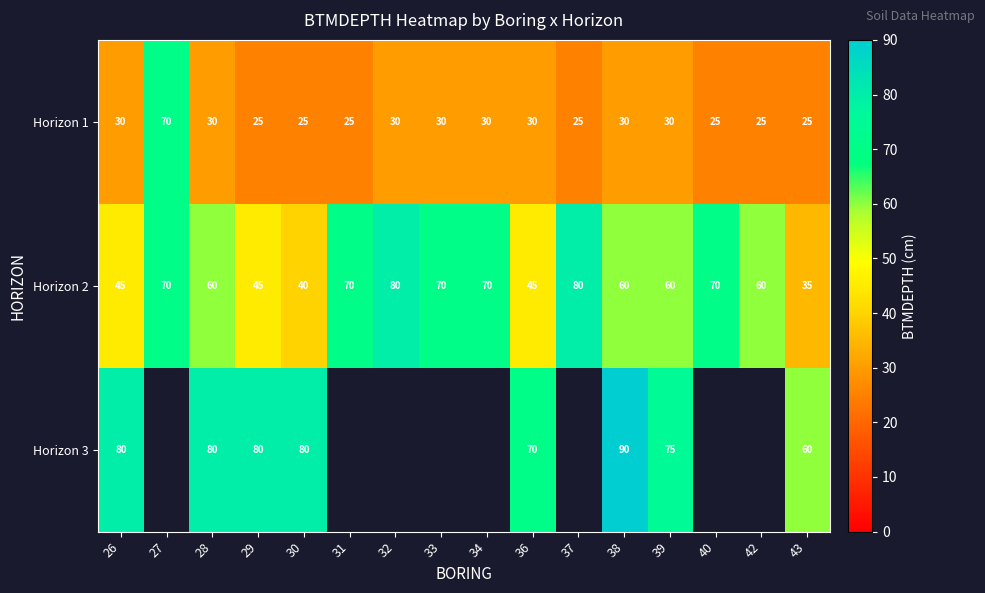

What is the maximum value for Horizon 2?

80